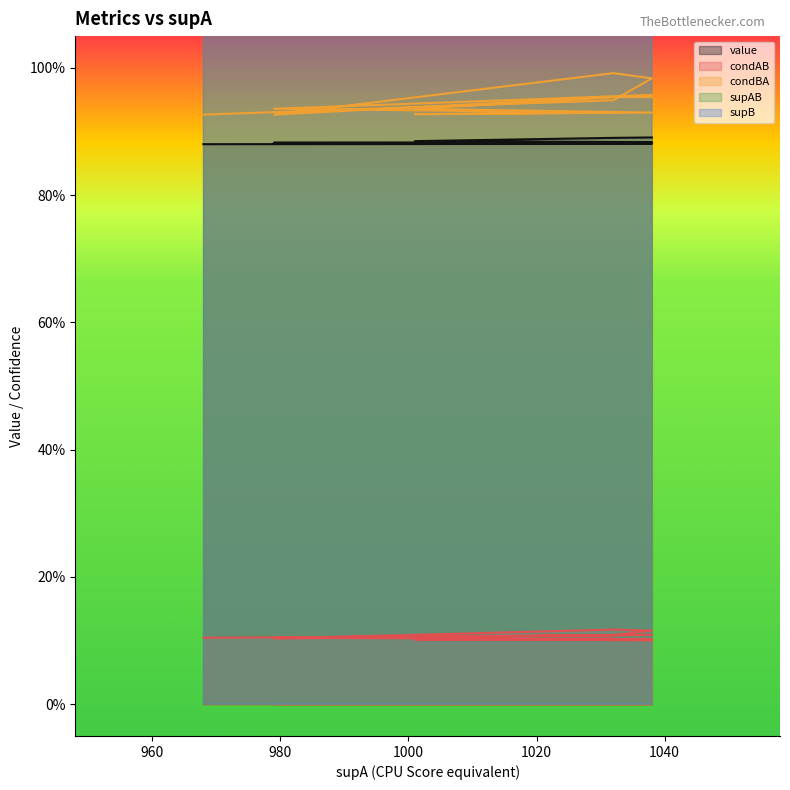

How many values in the supAB series exceed 104?

6